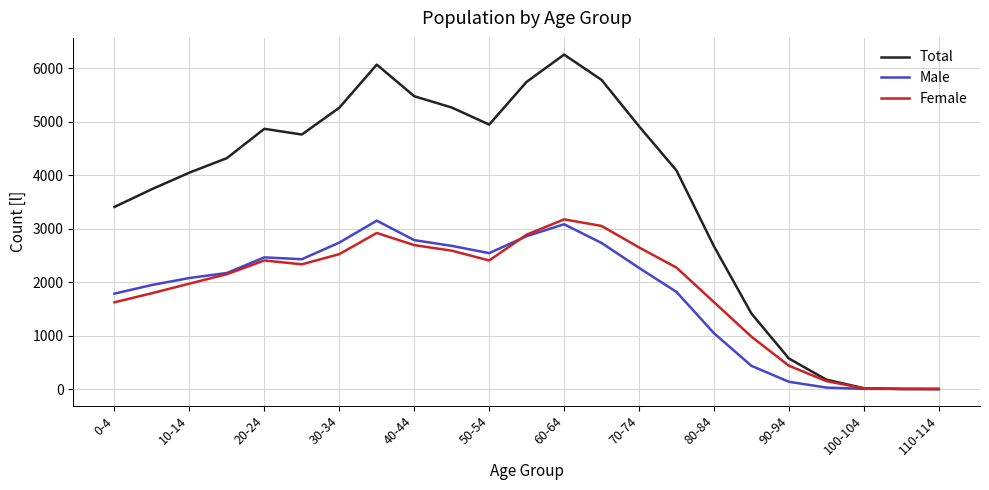

Which series has the largest range (max minus min)?

Total